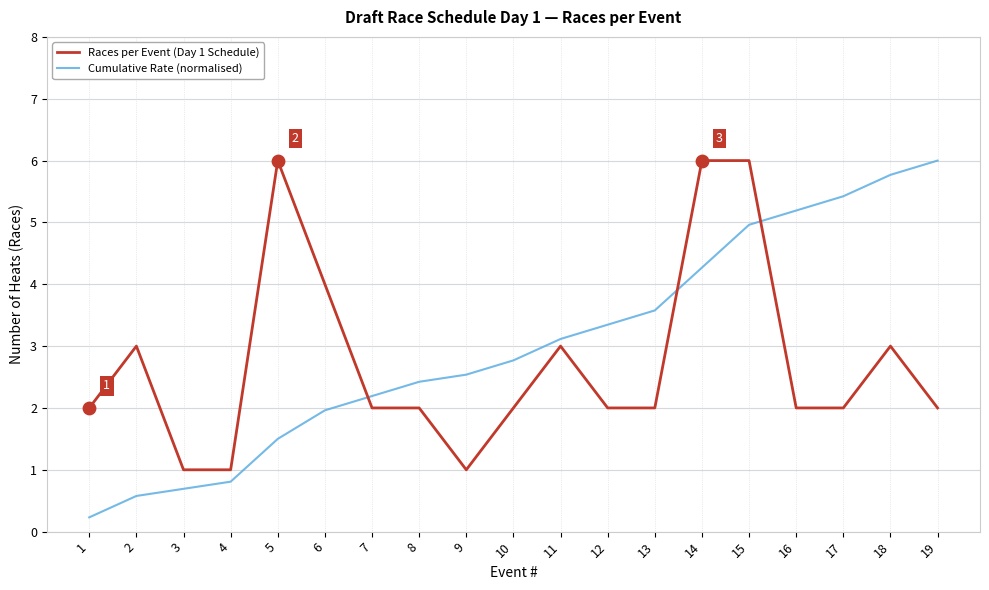

Which series has the widest spread of values?

Cumulative Rate (normalised)